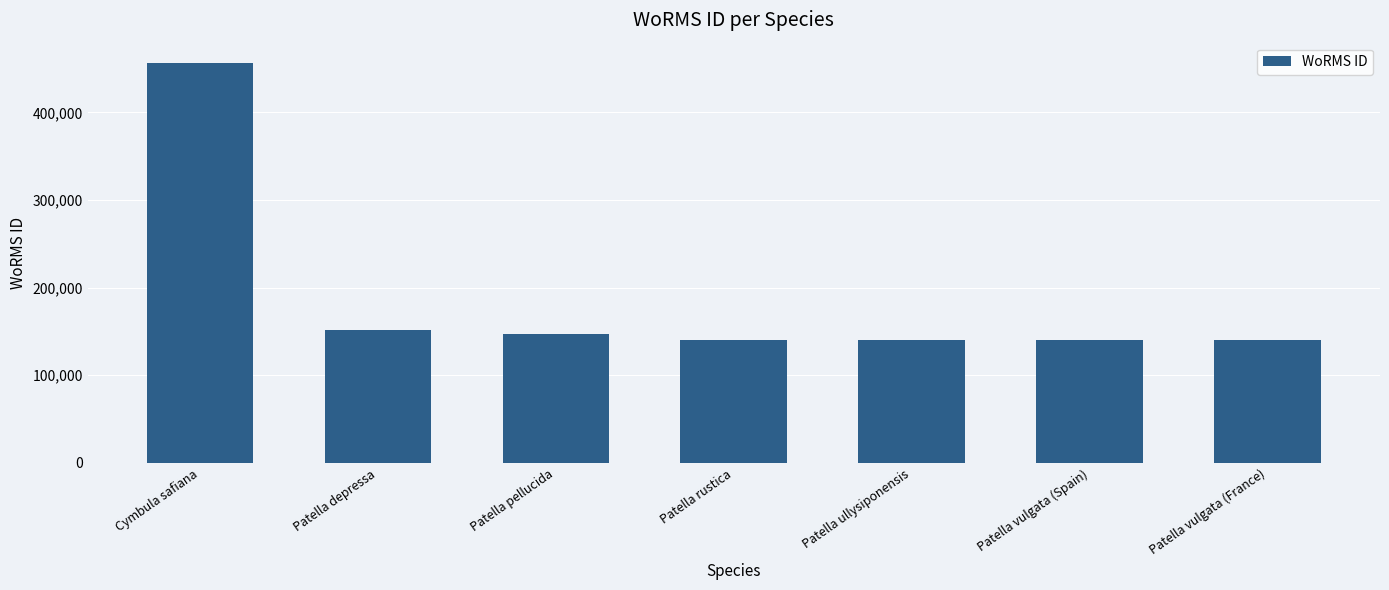

True or false: the data shows 28991 at Patella vulgata (Spain).

False